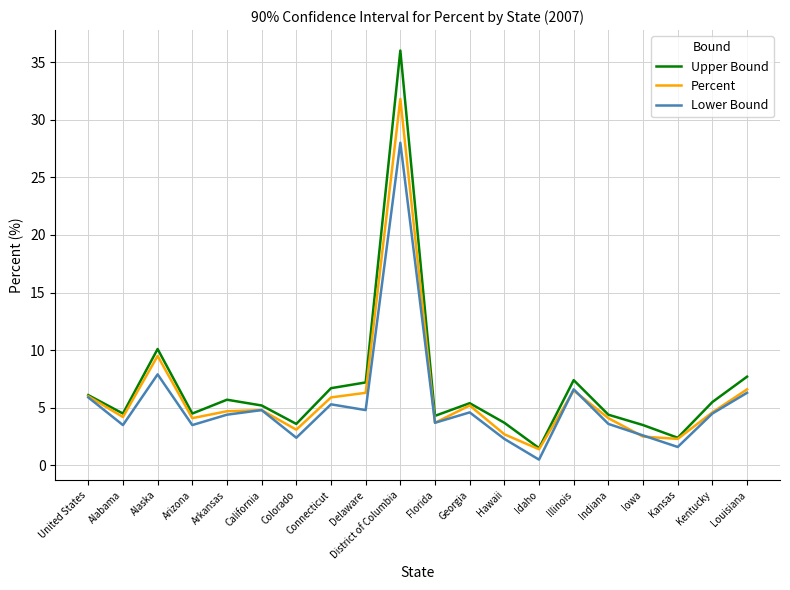

What position from the right is Delaware?

12